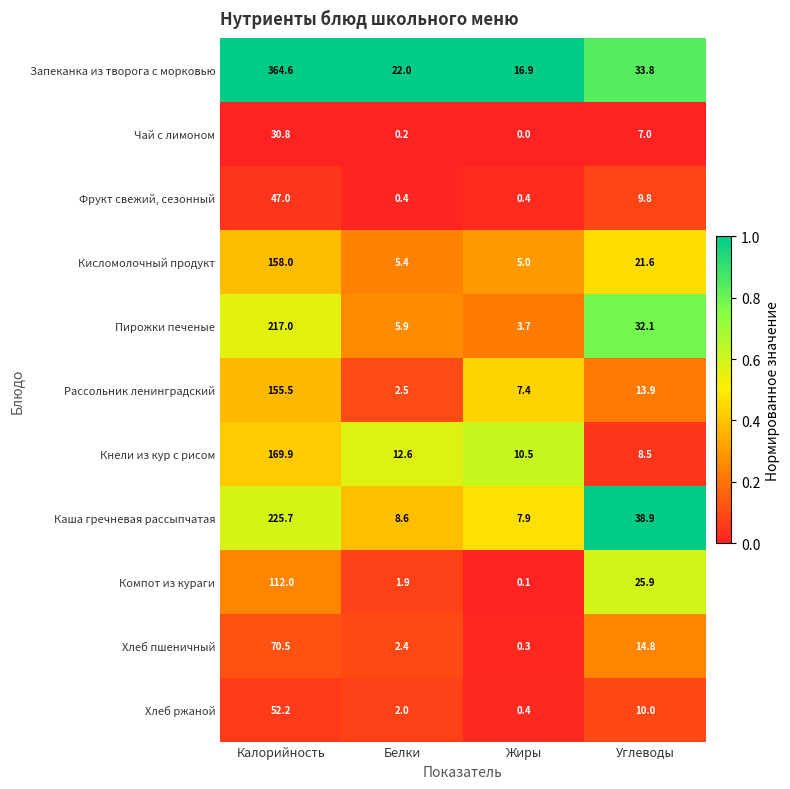

At Калорийность, list the series in order from largest to smallest.

Запеканка из творога с морковью, Каша гречневая рассыпчатая, Пирожки печеные, Кнели из кур с рисом, Кисломолочный продукт, Рассольник ленинградский, Компот из кураги, Хлеб пшеничный, Хлеб ржаной, Фрукт свежий, сезонный, Чай с лимоном